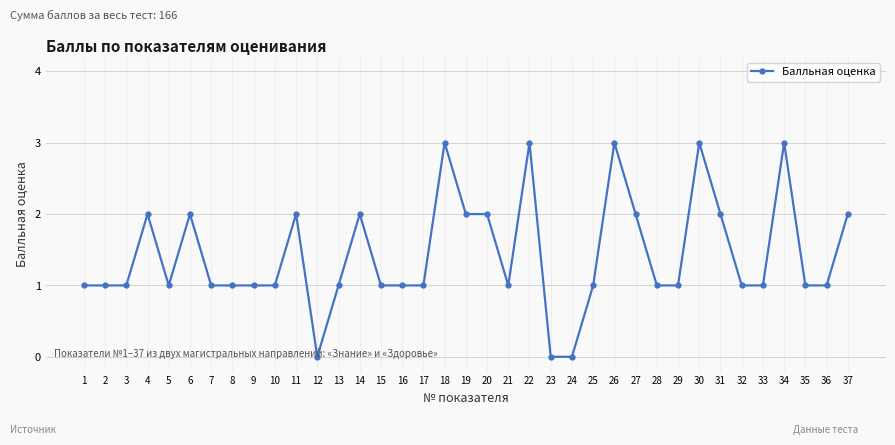

Reading right to left, transcribe all the data shown in this chart.

2	1	1	3	1	1	2	3	1	1	2	3	1	0	0	3	1	2	2	3	1	1	1	2	1	0	2	1	1	1	1	2	1	2	1	1	1